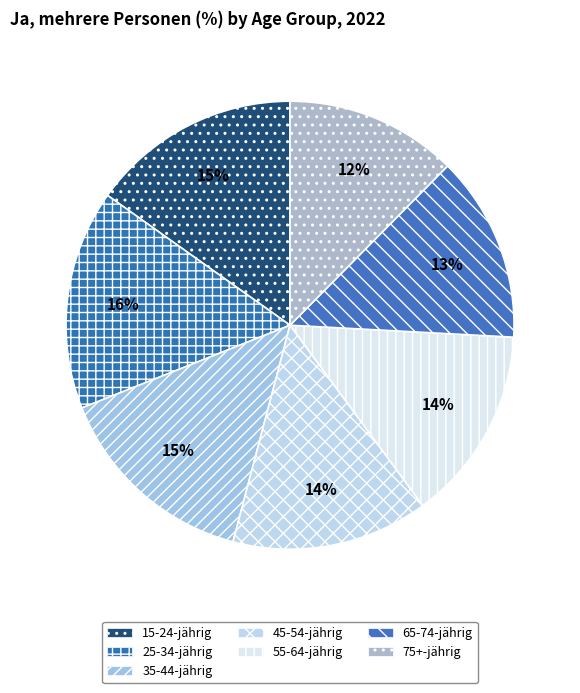

True or false: 55-64-jährig accounts for 14% of the total.

True